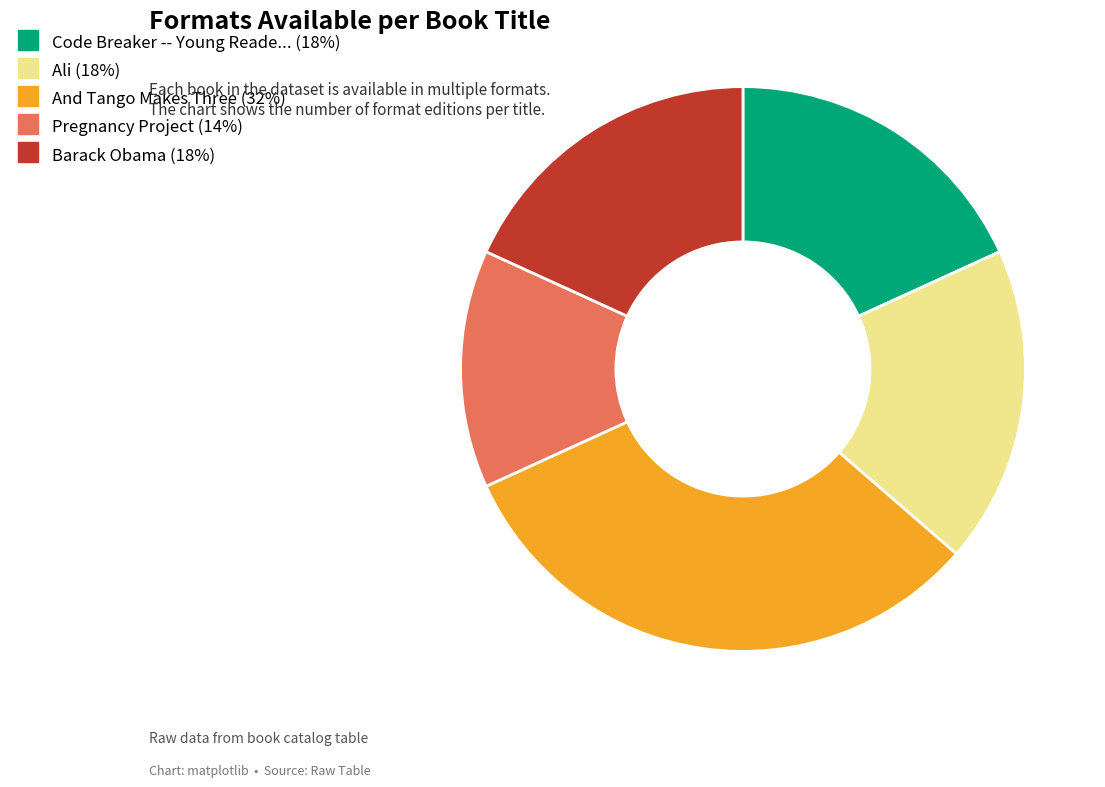

Is there a majority slice in this chart?

No